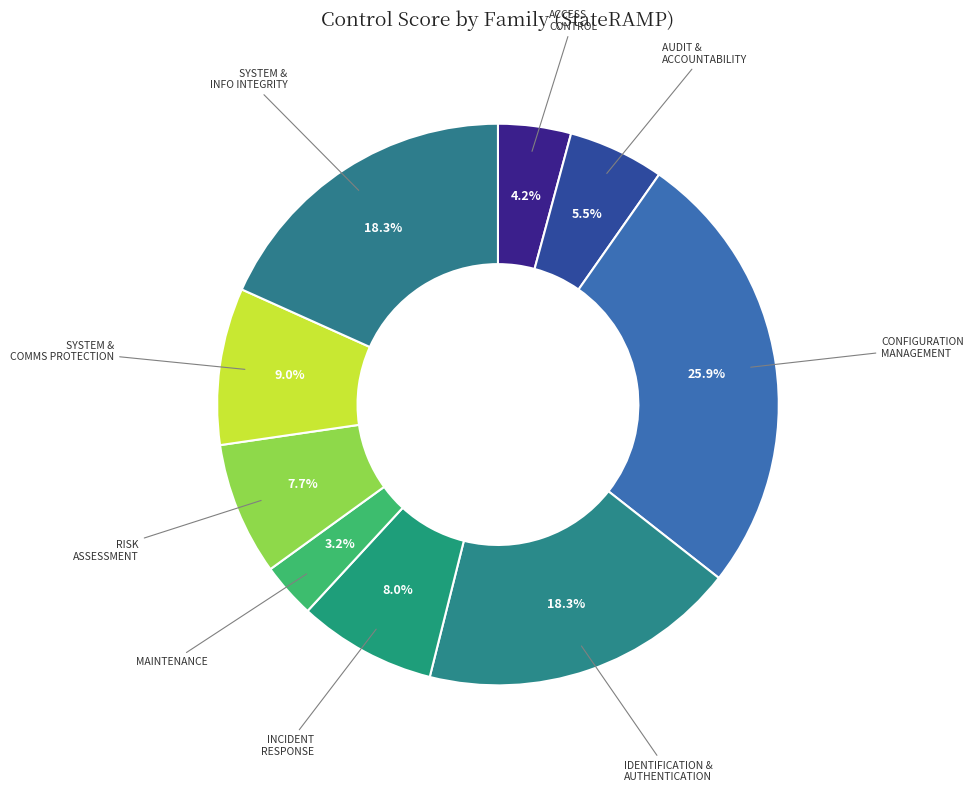

Count the number of slices in the pie.

9